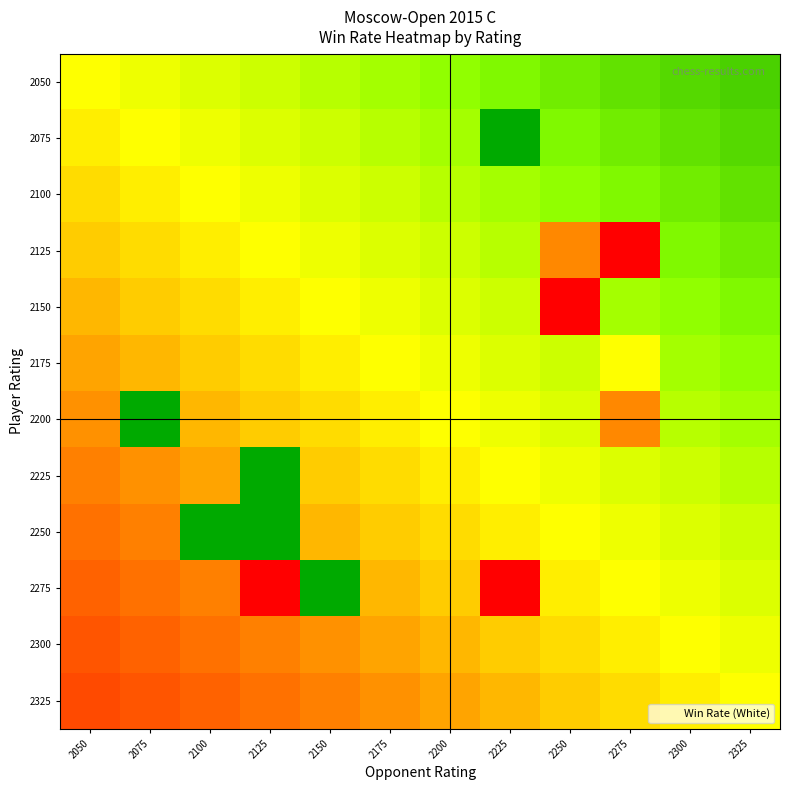

Which series has the widest spread of values?

2275